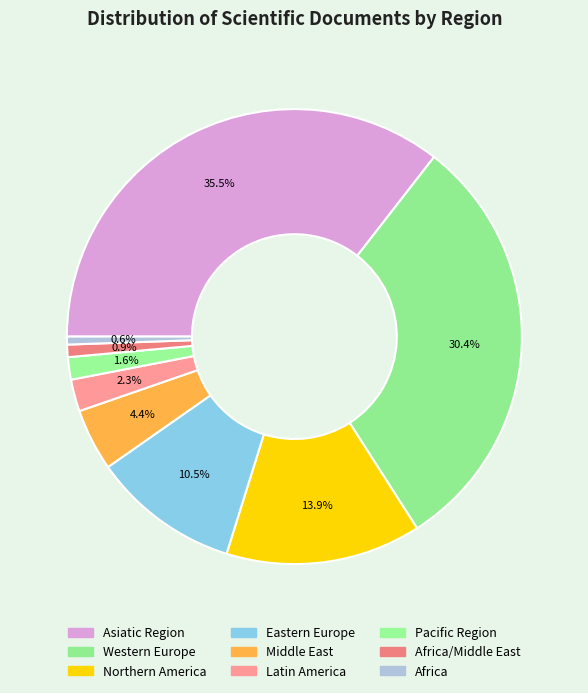

How many slices are in this pie chart?

9